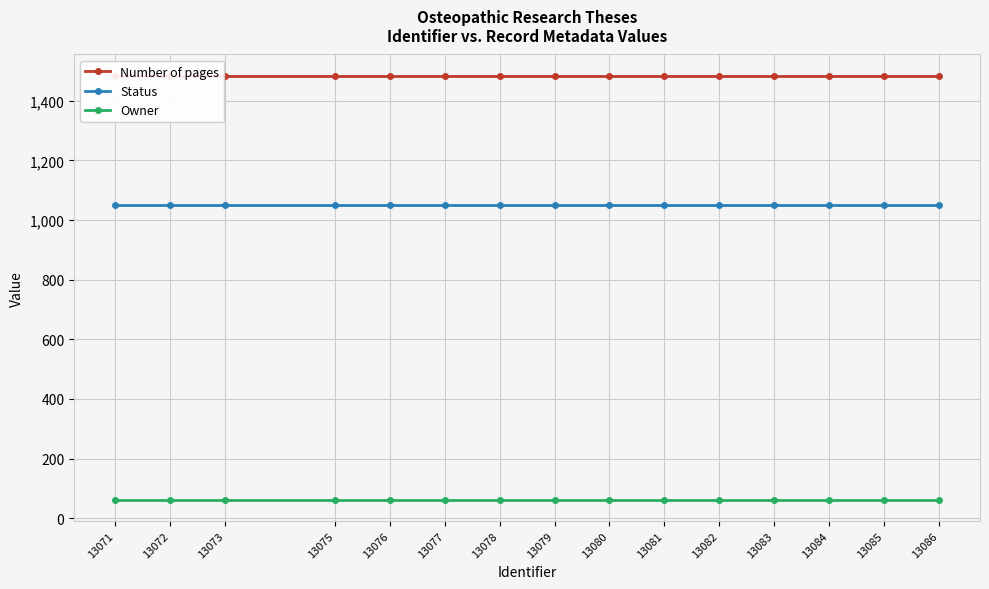

What is the highest value of the Owner series?

62